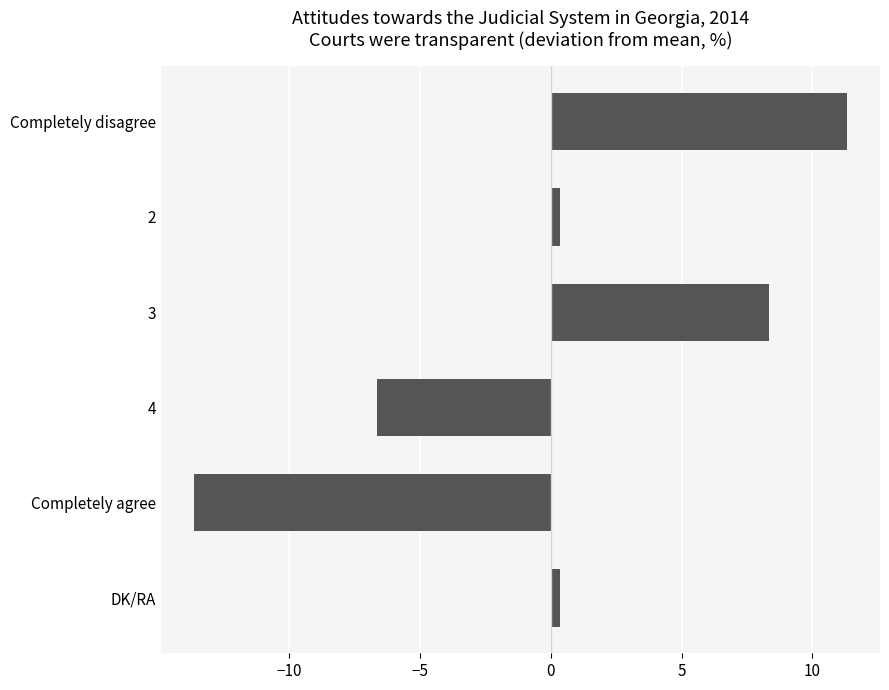

What is the change in value from 3 to 4?

-15.0